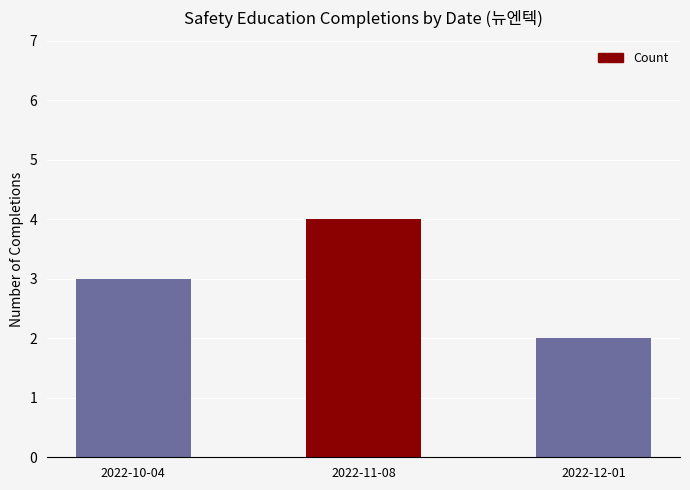

Reading left to right, extract all data points from this chart.

2022-10-04=3	2022-11-08=4	2022-12-01=2